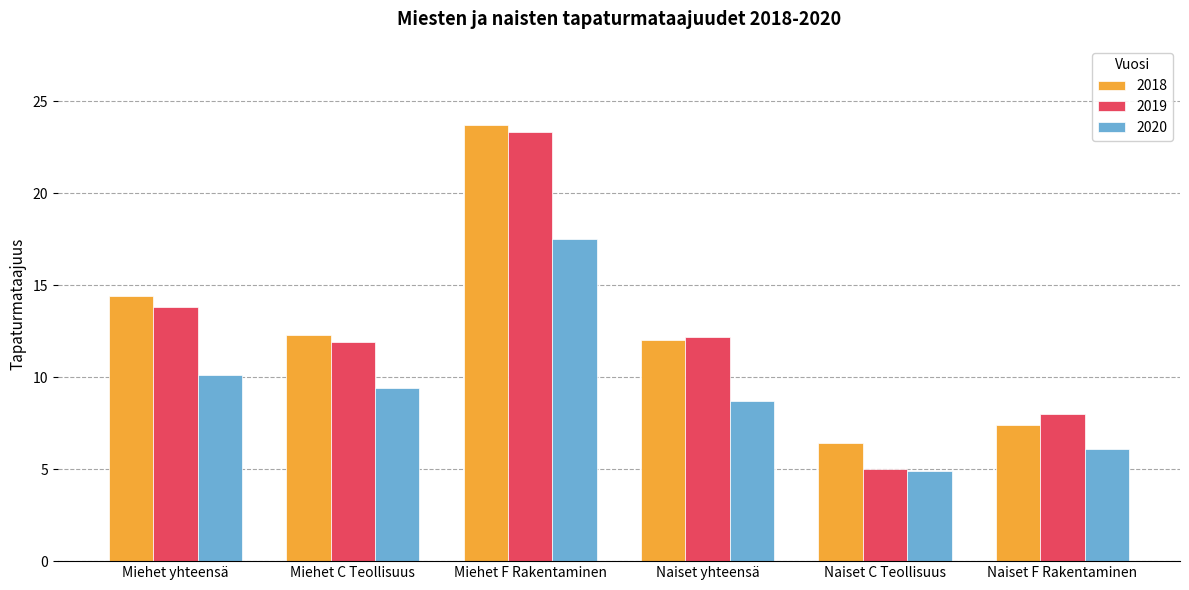

What is the approximate value of 2019 at Miehet C Teollisuus?

11.9